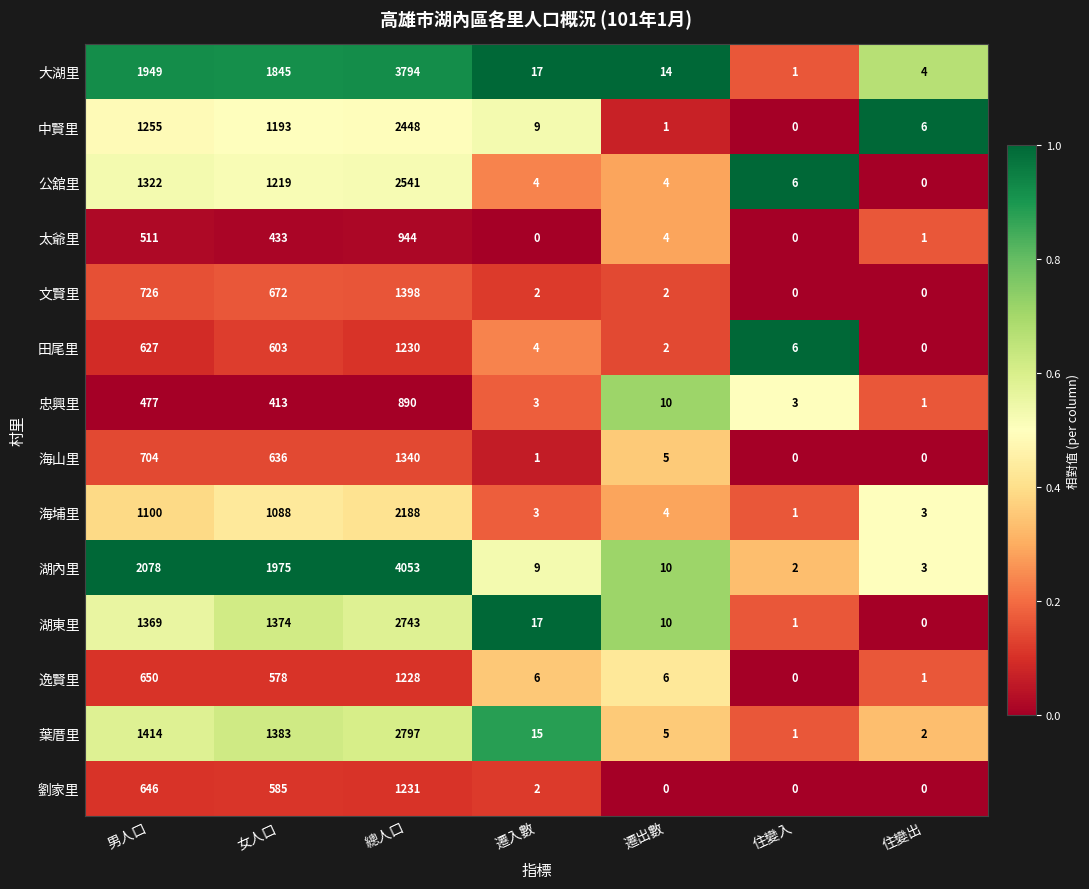

Which category has the highest value across all series?

總人口